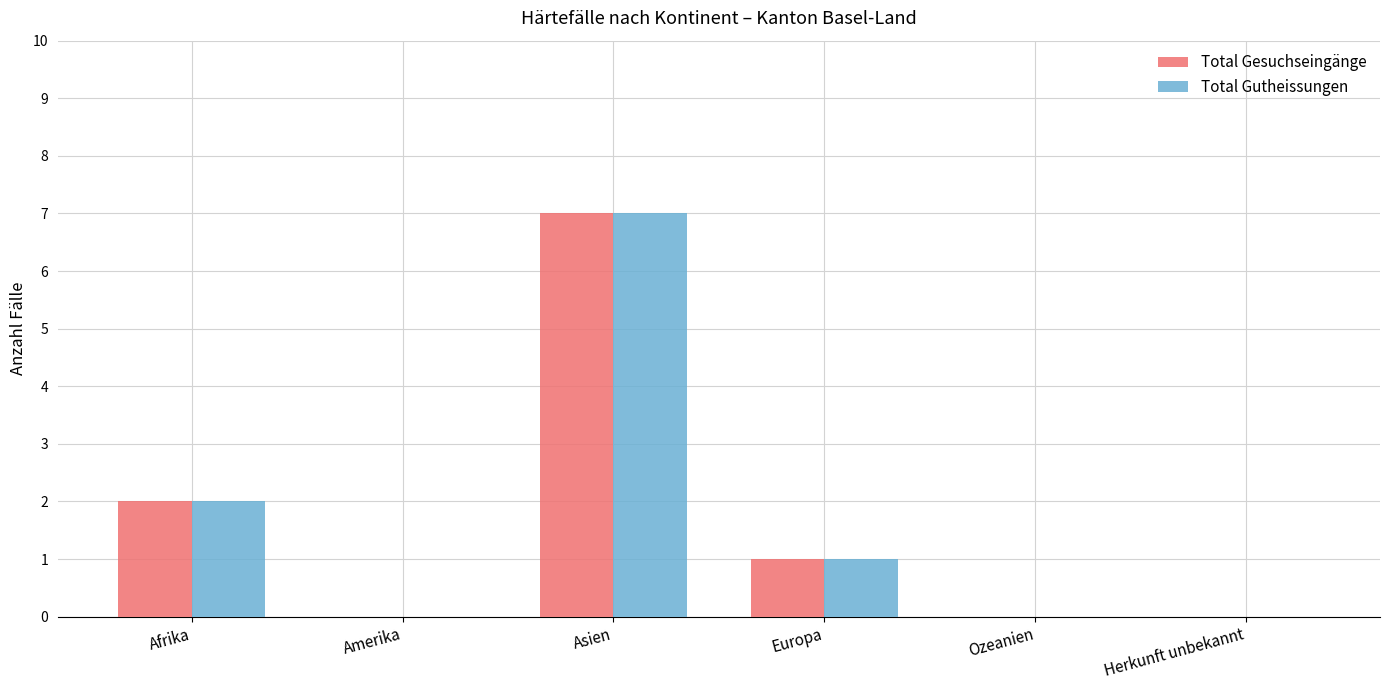

Count the number of categories in the chart.

6